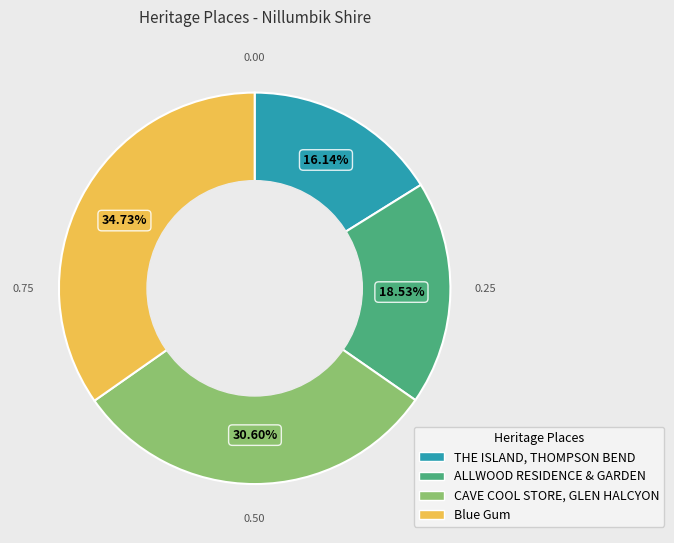

Which slice is the largest?

Blue Gum